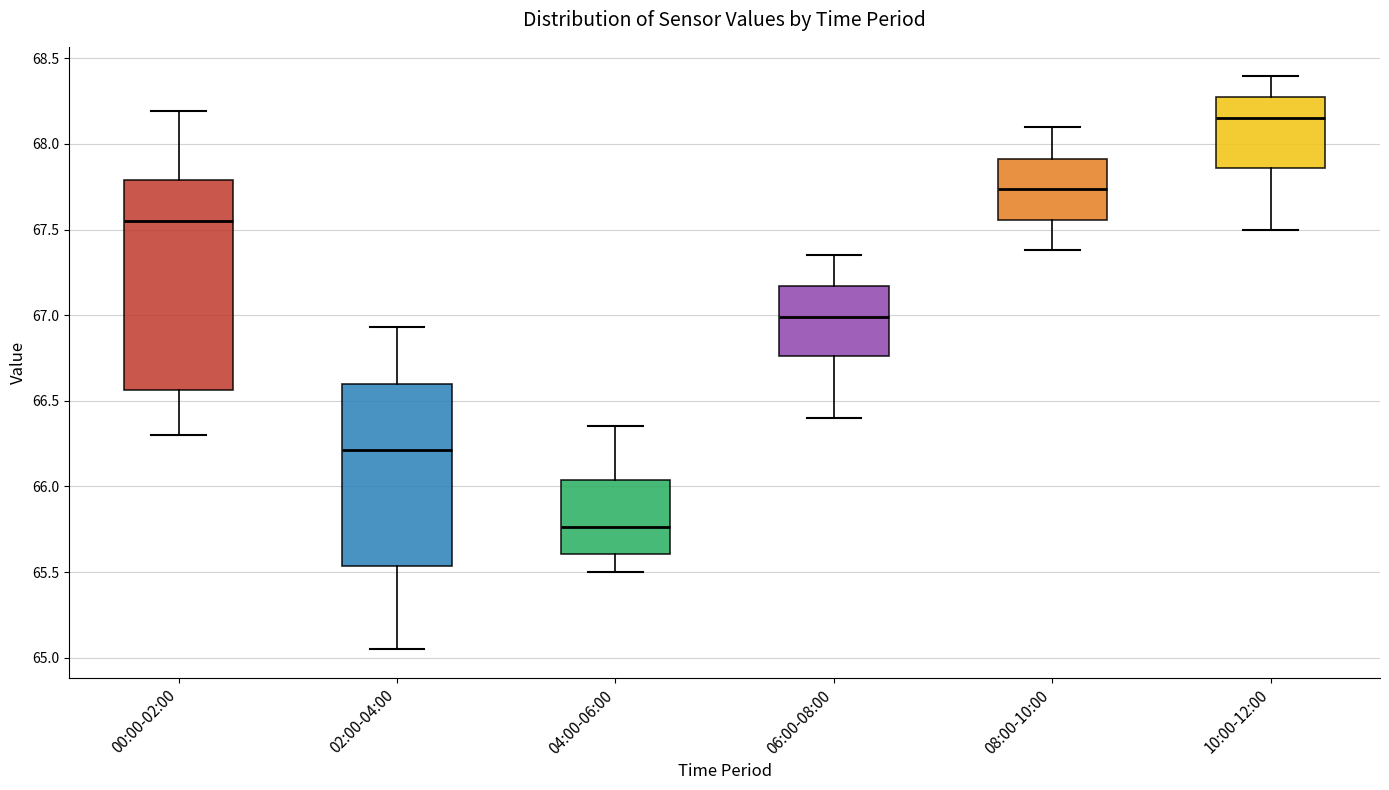

Reading left to right, transcribe this box plot: for each box, give where its median line is, the range the box spans, and where its two whiskers end, as read against the y-axis. The values are not printed on the chart, so give them approximately, as read against the axis.

00:00-02:00: median 67.55, box 66.55 to 67.80, whiskers 66.30 to 68.20
02:00-04:00: median 66.20, box 65.55 to 66.60, whiskers 65.05 to 66.95
04:00-06:00: median 65.75, box 65.60 to 66.05, whiskers 65.50 to 66.35
06:00-08:00: median 67.00, box 66.75 to 67.15, whiskers 66.40 to 67.35
08:00-10:00: median 67.75, box 67.55 to 67.90, whiskers 67.40 to 68.10
10:00-12:00: median 68.15, box 67.85 to 68.25, whiskers 67.50 to 68.40